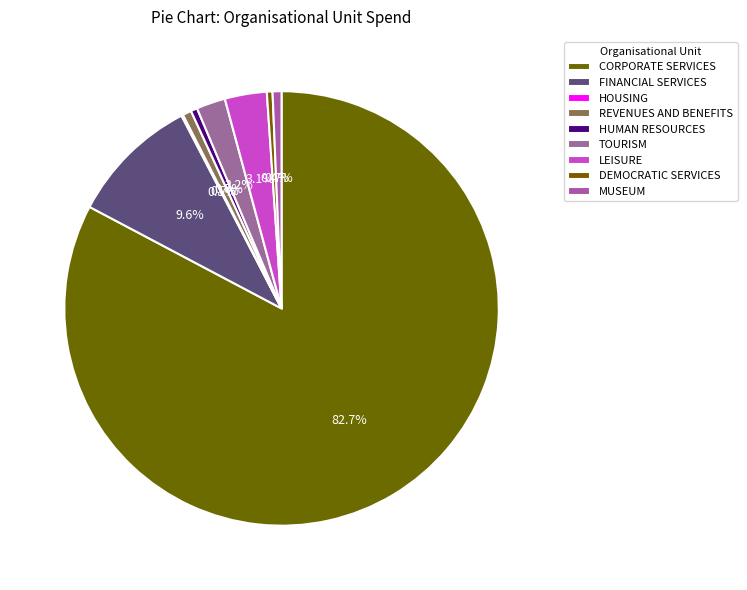

Is the sum of REVENUES AND BENEFITS and FINANCIAL SERVICES greater than half?

No